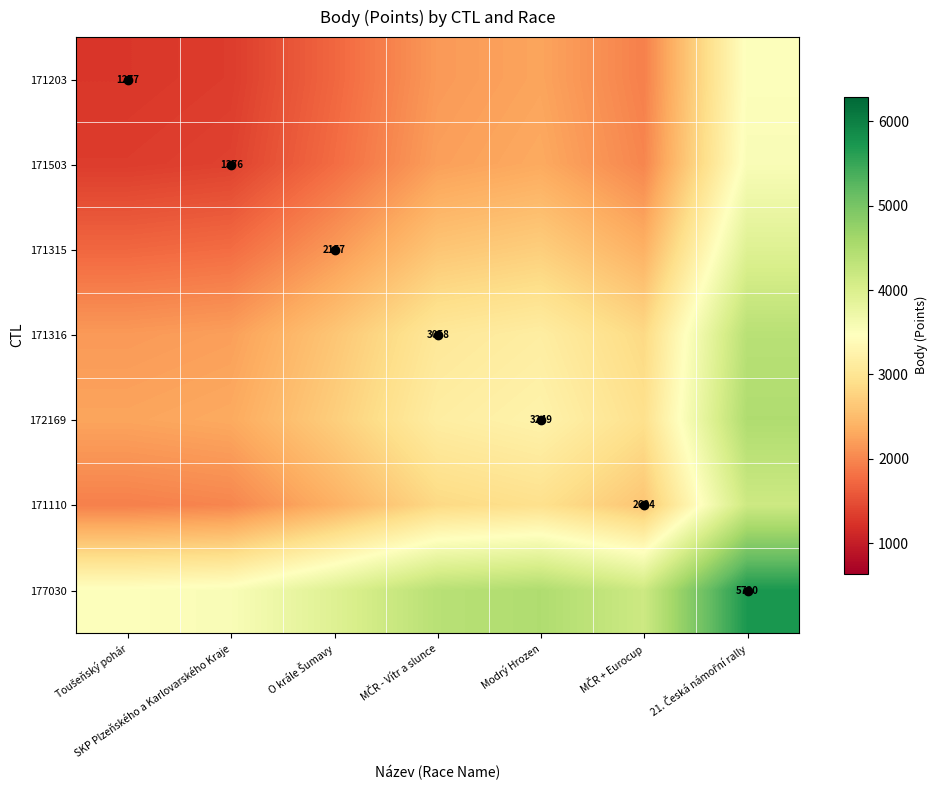

List the labels in order of 171315 value, smallest first.

Toušeňský pohár, SKP Plzeňského a Karlovarského Kraje, O krále Šumavy, MČR + Eurocup, MČR - Vítr a slunce, Modrý Hrozen, 21. Česká námořní rally